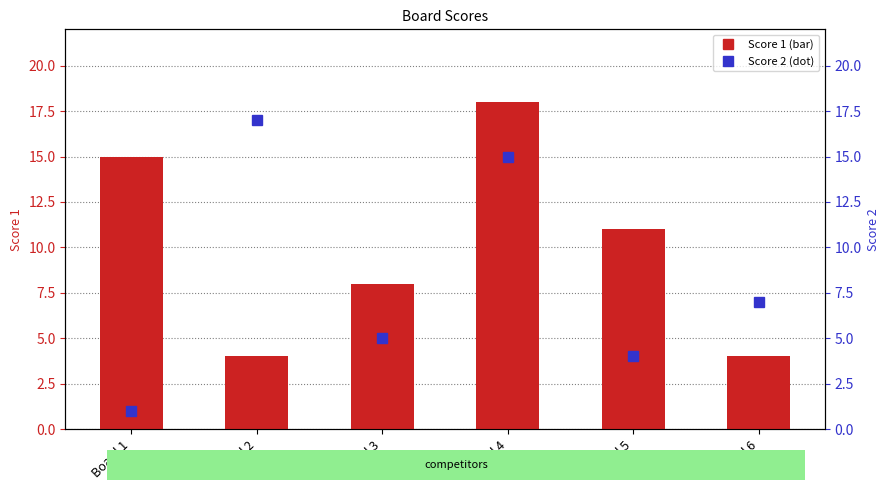

At which label does Score 1 reach its peak?

Board 4